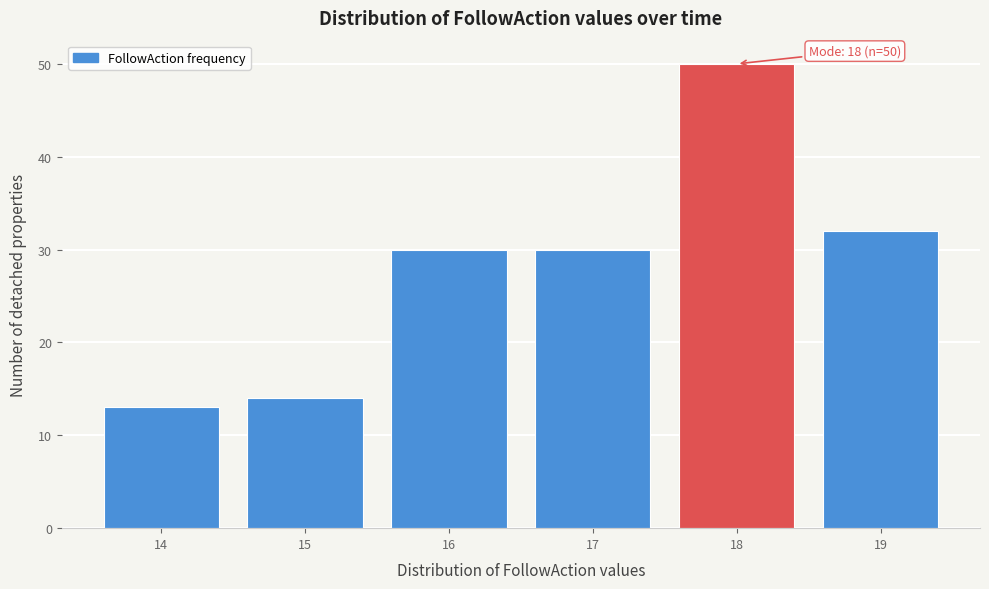

Over which range of the x-axis is the bar tallest?

17.5 to 18.5